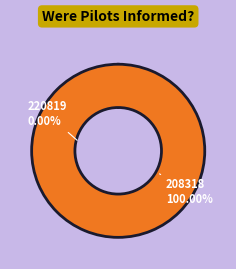

To the nearest percent, what percentage of the pie is 208318?

100%